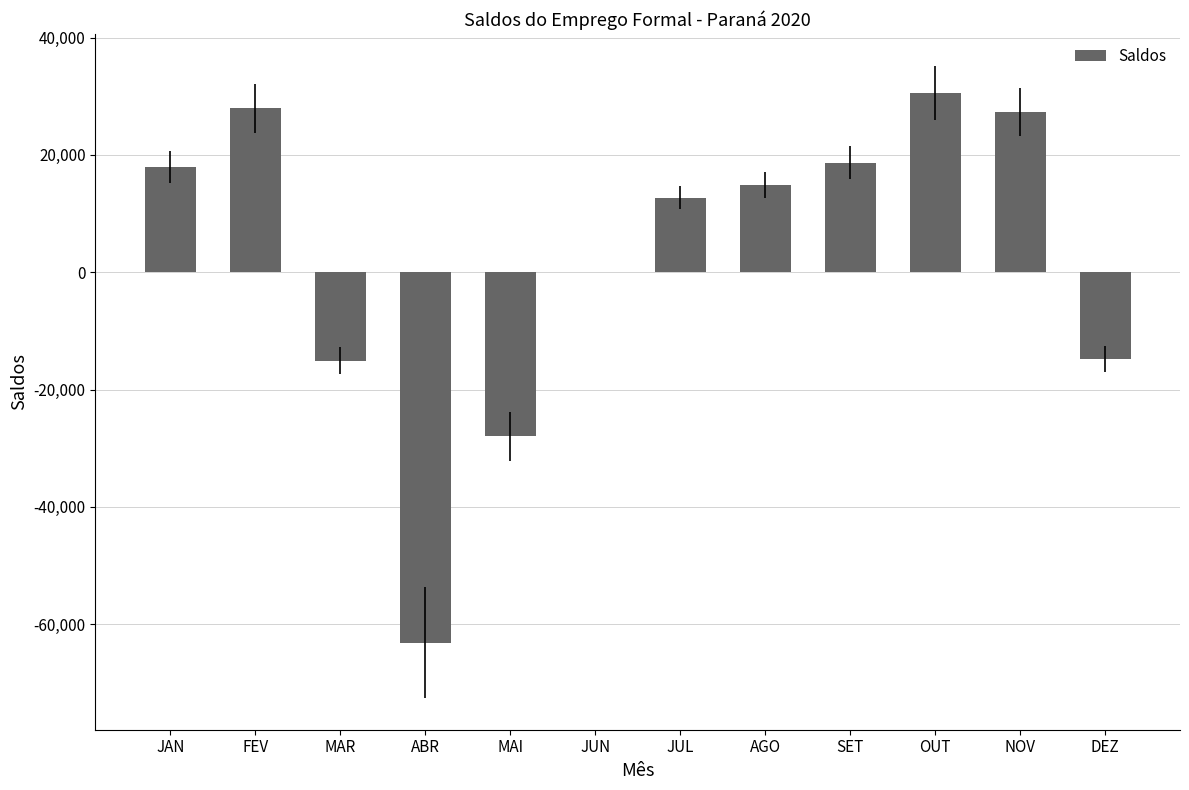

Are the bars horizontal?

No